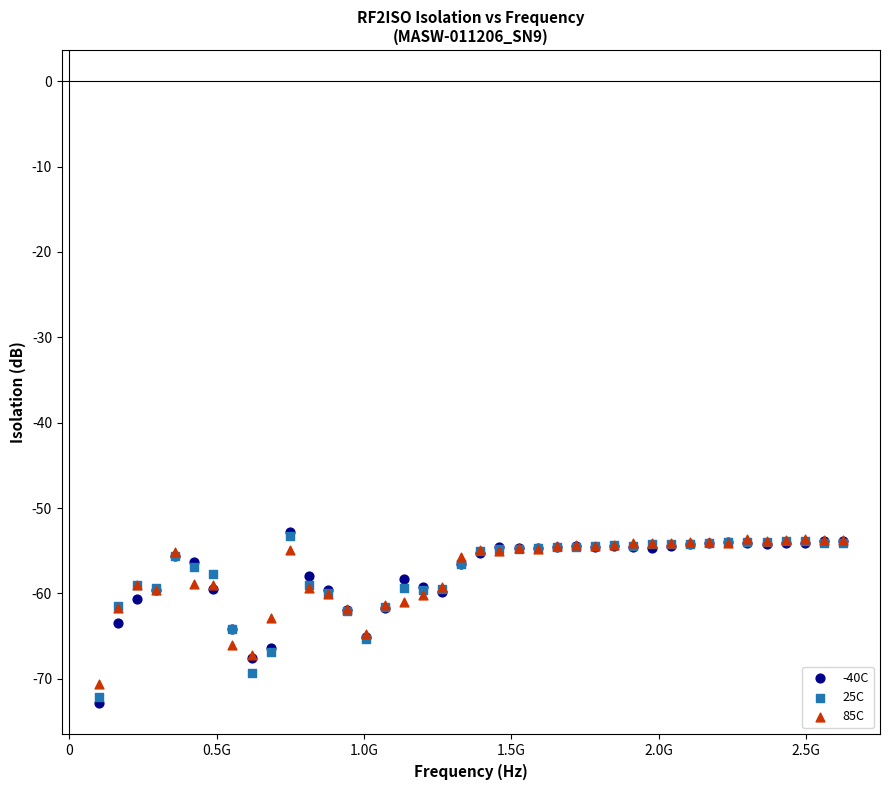

Which series contains the lowest Y value?

-40C